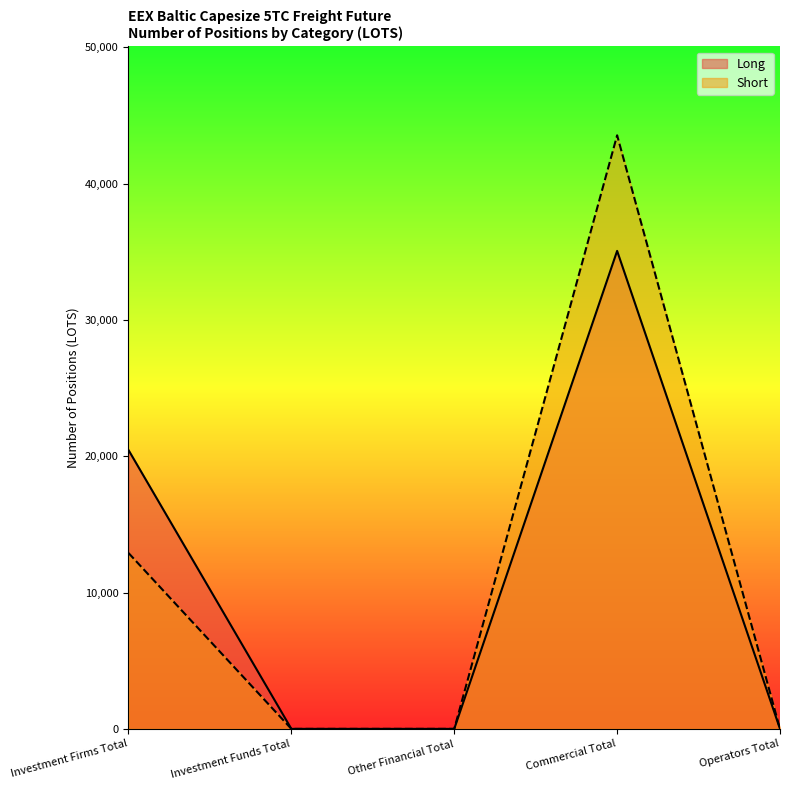

Where is Long nearest to the value 17529?

Investment Firms Total